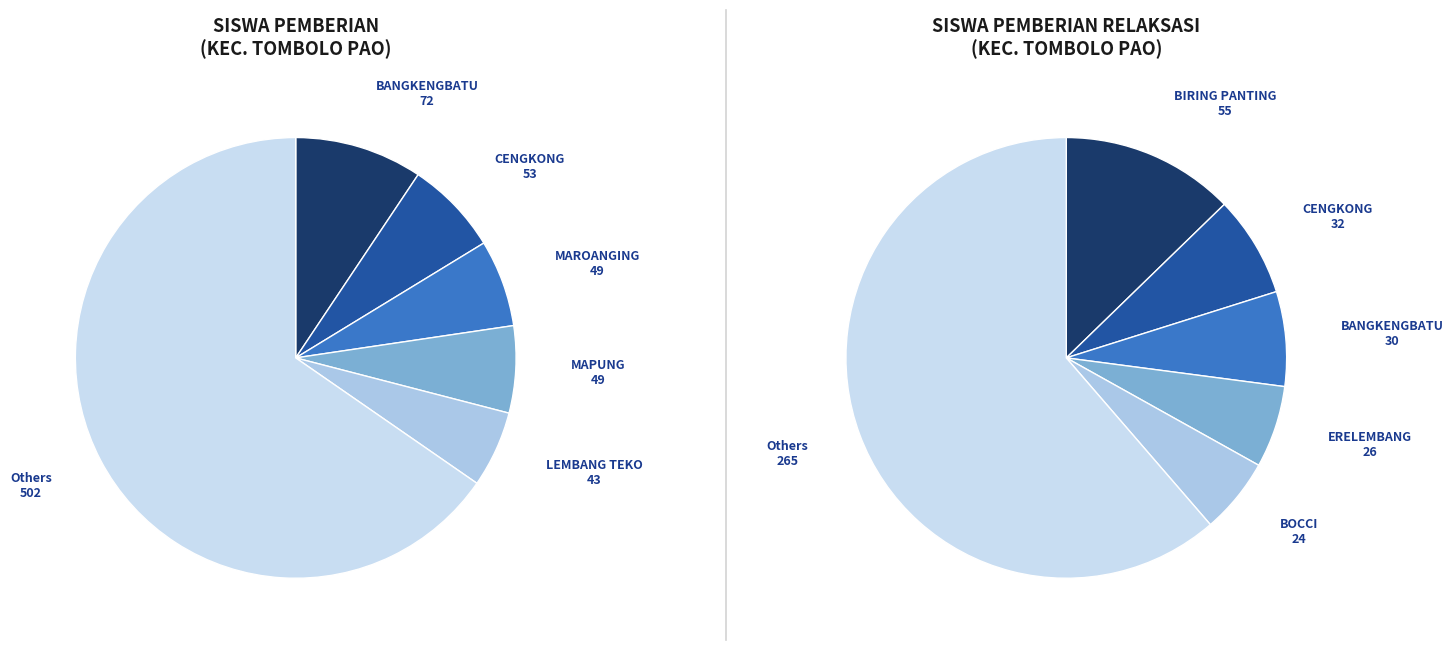

Does SD NEGERI PARANGBOBBO account for over 50% of the chart?

No